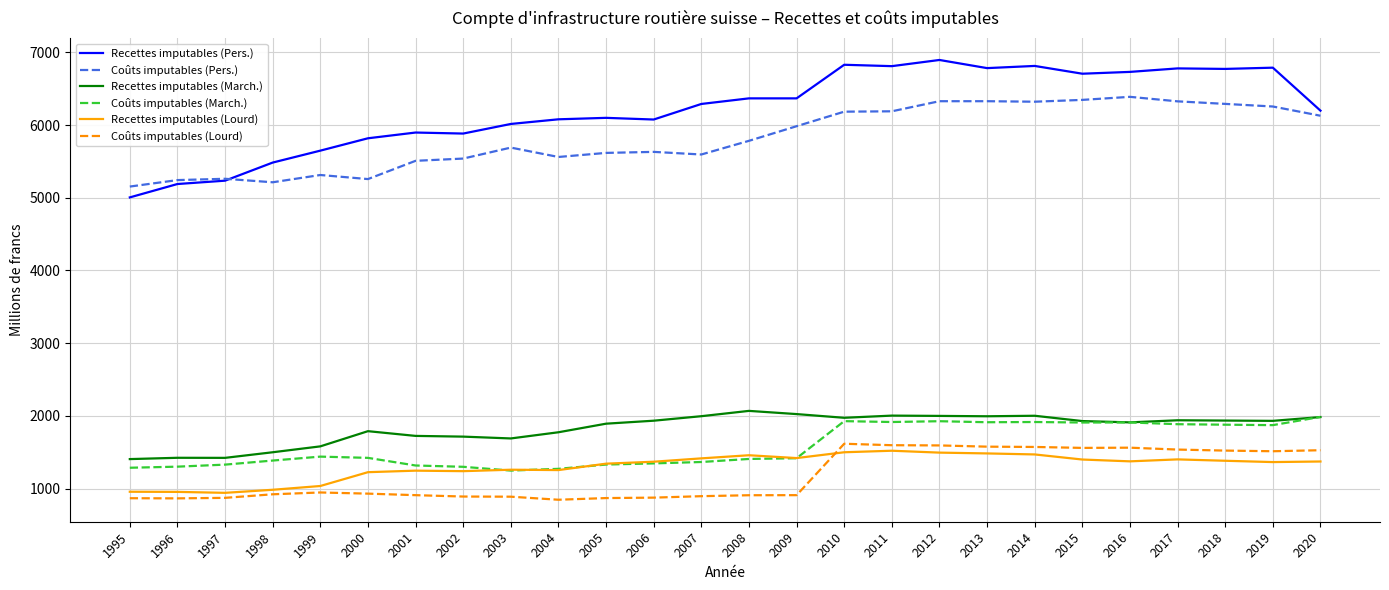

Between 2014 and 2020, which series saw the biggest shift?

Recettes imputables (Pers.)